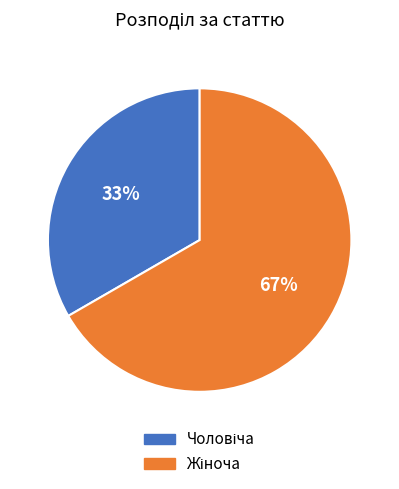

Is there a majority slice in this chart?

Yes